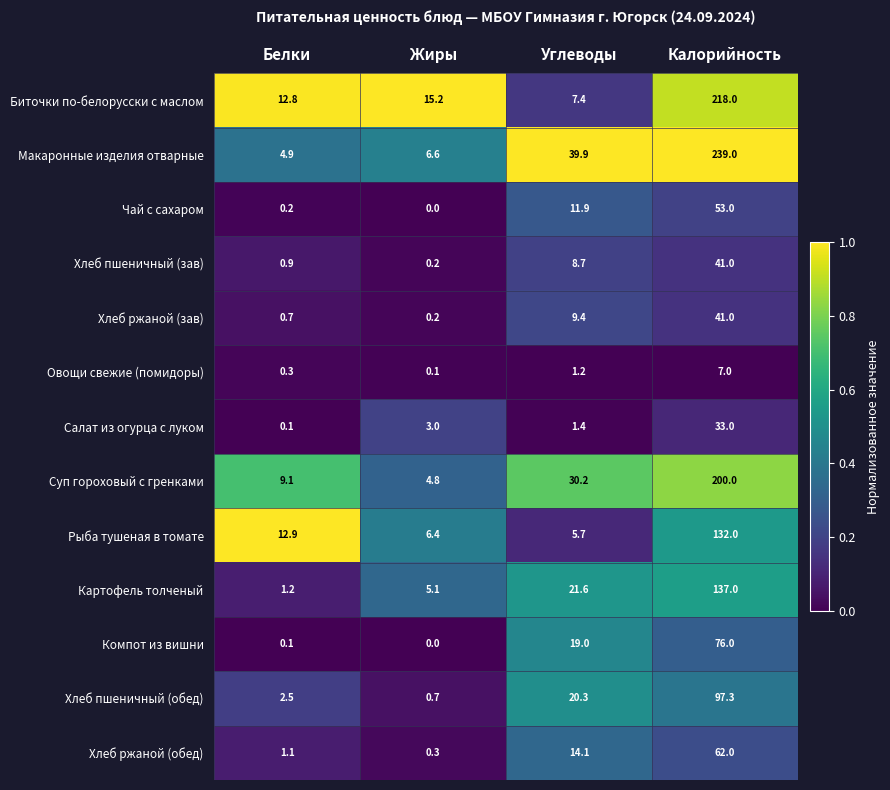

The value of Хлеб пшеничный (зав) at Калорийность is 63.7. True or false?

False